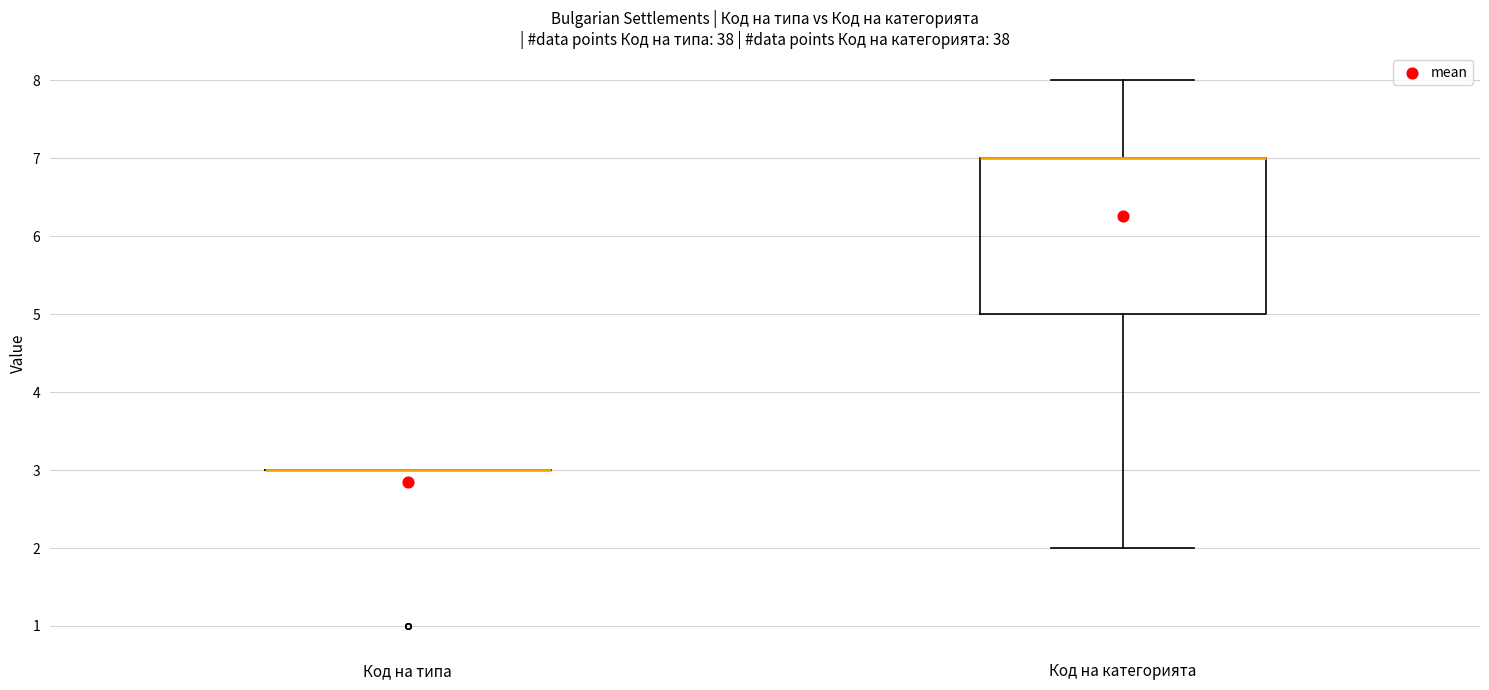

Comparing the boxes themselves (not the whiskers), which one is the tallest?

Код на категорията